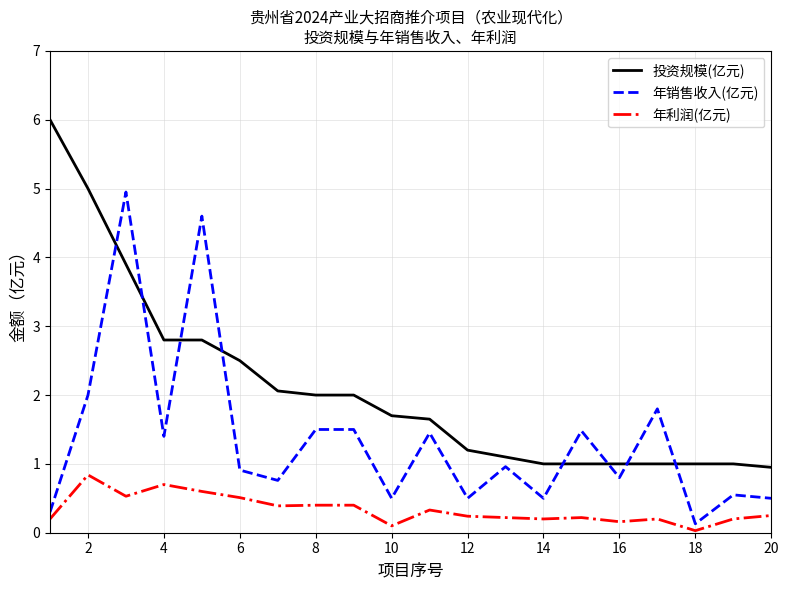

Is this an area chart (filled region under the line)?

No